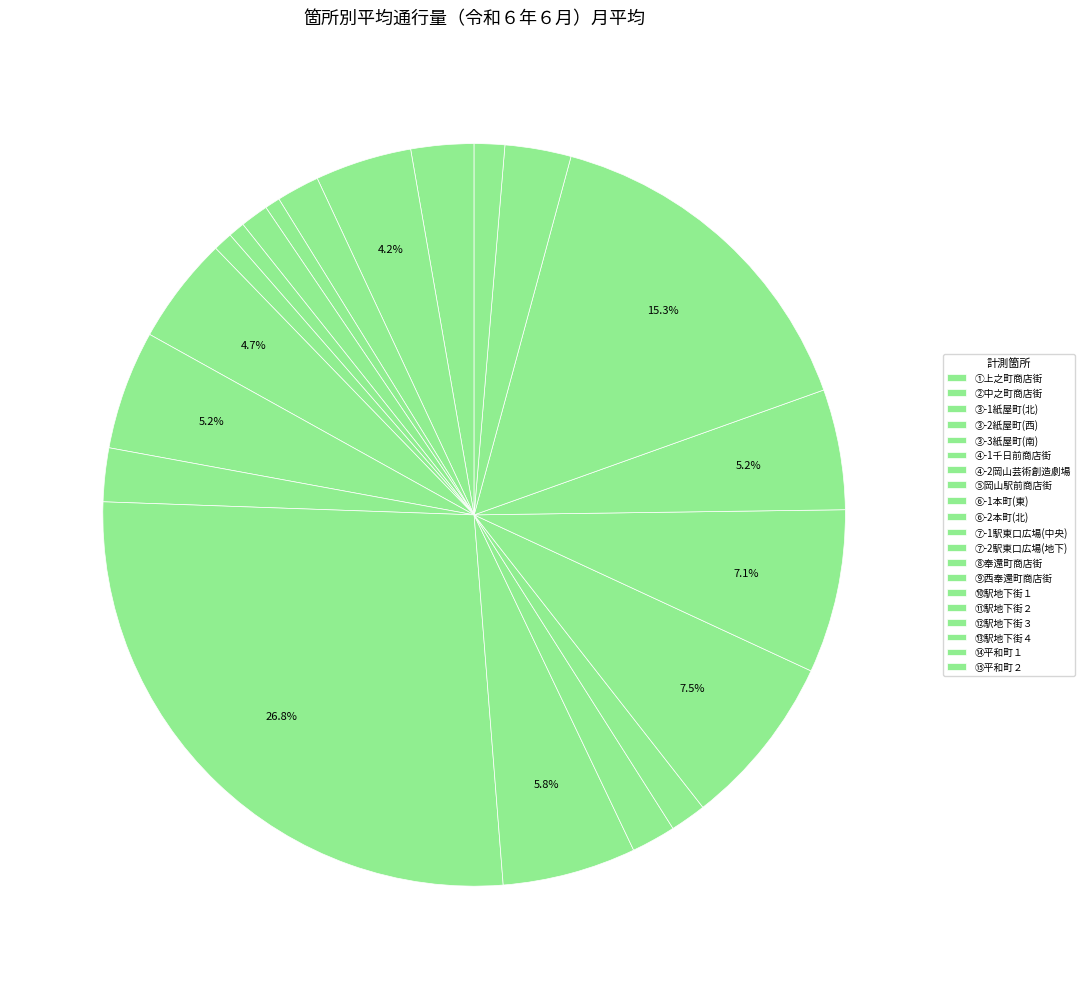

Rank the categories by value from lowest to highest.

表町・紙屋町商店街
（サーカスドーム西付近）, 表町・千日前商店街
（千日前ハレノワ通り付近）, 岡山芸術創造劇場
（岡山芸術創造劇場入口付近）, 表町・紙屋町商店街
（サーカスドーム南付近）, 平和町２
（西川緑道公園平和橋付近）, 西奉還町商店街
（奉還町３丁目付近）, 表町・紙屋町商店街
（サーカスドーム北付近）, 奉還町商店街
（りぶら付近）, 本町
（高島屋北付近）, 表町・上之町商店街
（北時計台付近）, 平和町１
（ハレまち通り平和橋付近）, 表町・中之町商店街
（天満屋北付近）, 岡山駅前商店街
（ビックカメラ商店街入口付近）, 本町
（高島屋東付近）, 岡山駅地下街３
（第１セントラルビル入口通路付近）, 岡山駅東口広場
（地下道入口付近）, 岡山駅地下街２
（髙島屋入口通路付近）, 岡山駅地下街１
（ビックカメラ入口通路付近）, 岡山駅地下街４
（エキチカ広場付近）, 岡山駅東口広場
（中央階段付近）